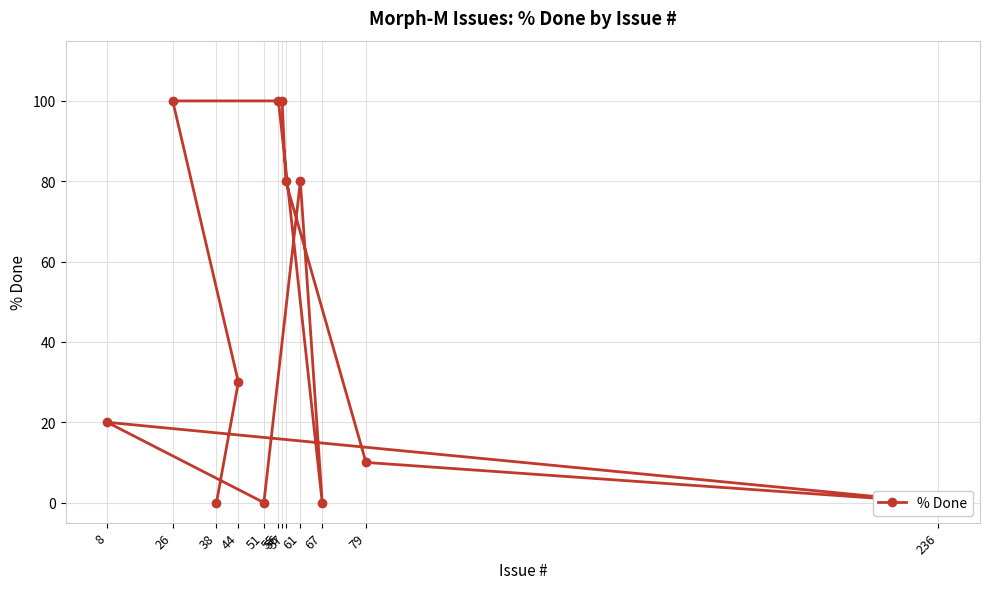

Reading right to left, what are all the values shown in this chart?

38=0	44=30	26=100	56=100	57=80	79=10	236=0	8=20	51=0	61=80	67=0	55=100